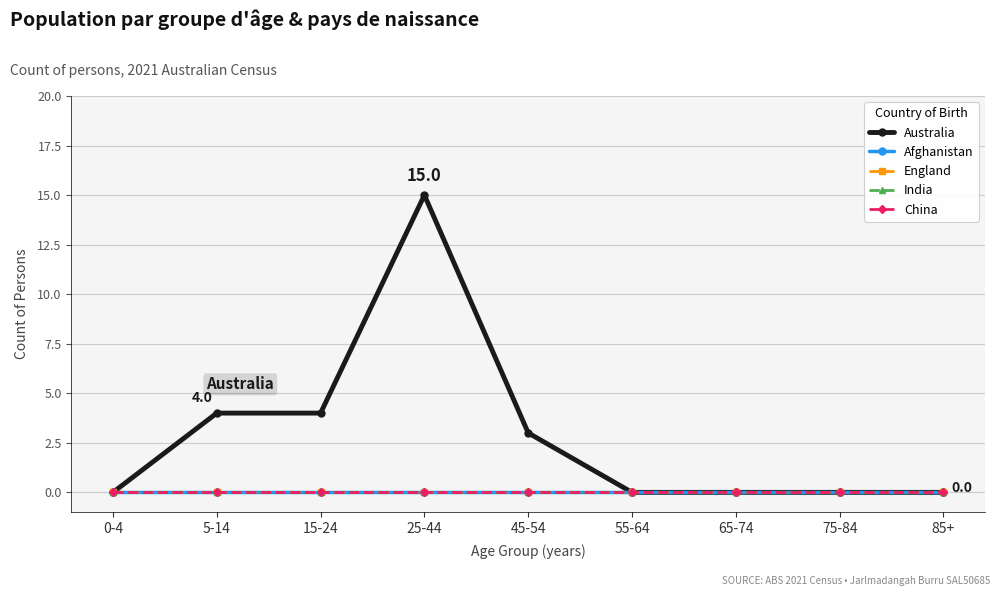

Is it true that Australia equals 7 at 5-14?

False